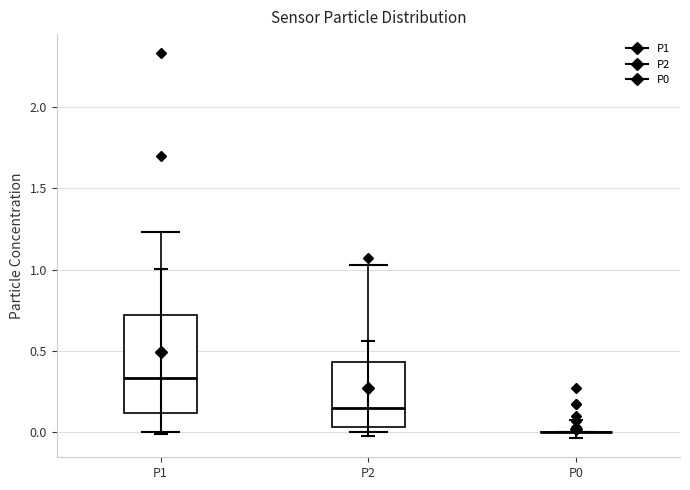

Where is the lower edge of the box for P2 on the y-axis? The values are not printed on the chart, so give them approximately, as read against the axis.

0.05